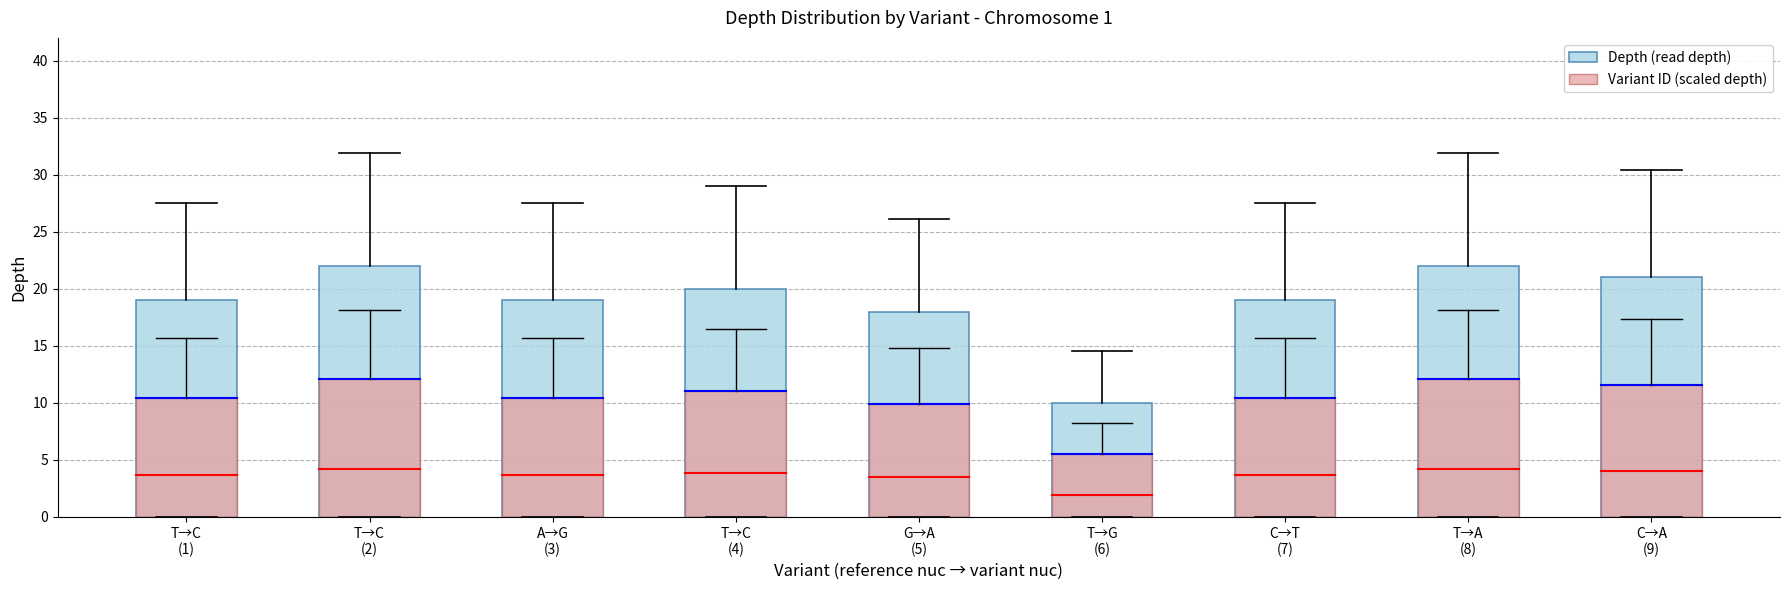

Which has a higher value, T→C
(1) or G→A
(5)?

T→C
(1)